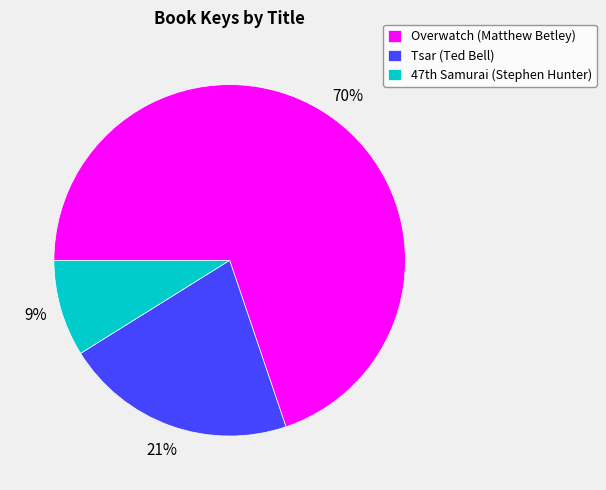

Count the number of slices in the pie.

3